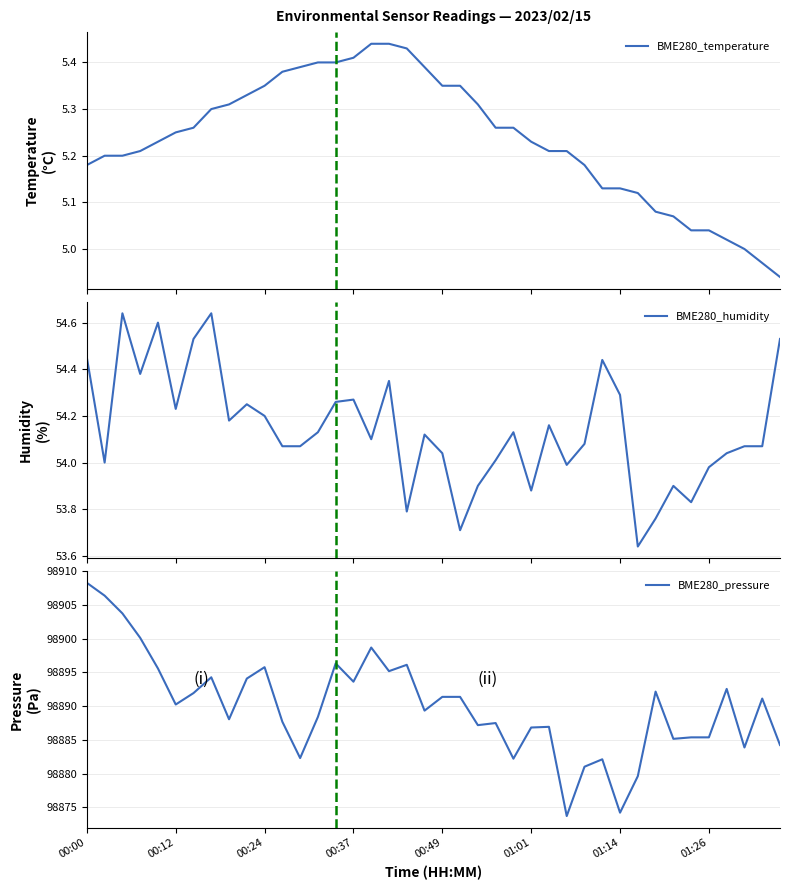

Which series changed the most between 22 and 36?

BME280_pressure